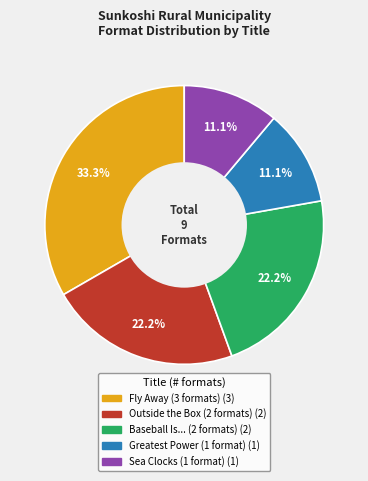

Is there any slice that represents more than half of the pie?

No